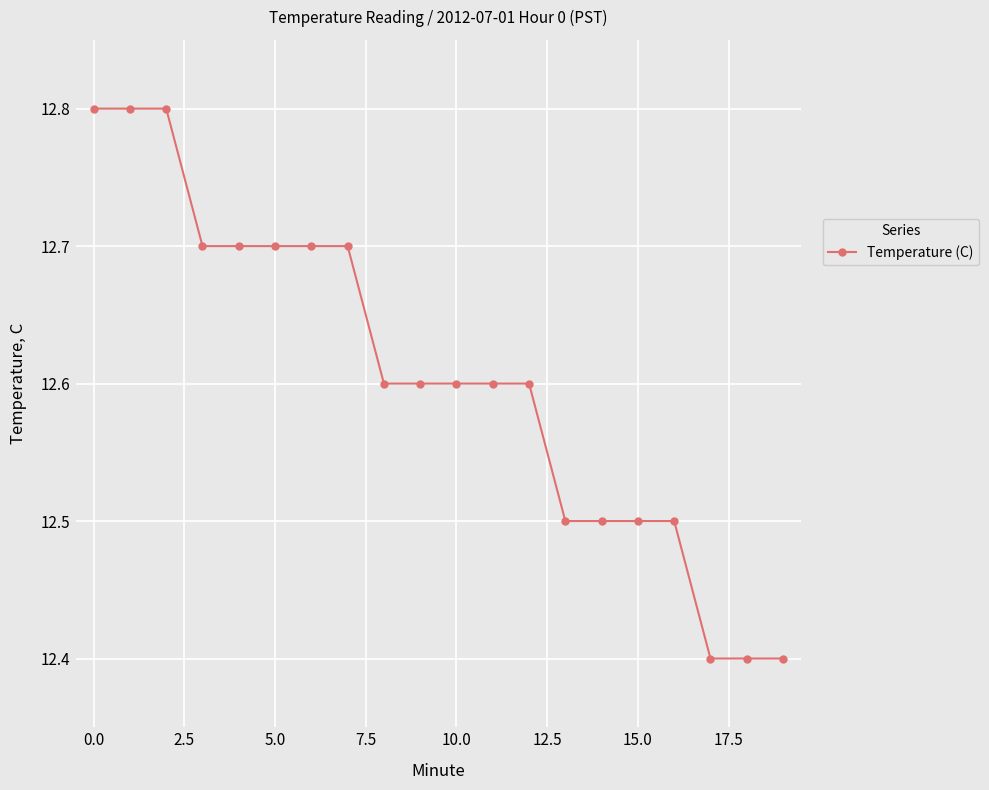

What is the smallest value displayed?

12.4